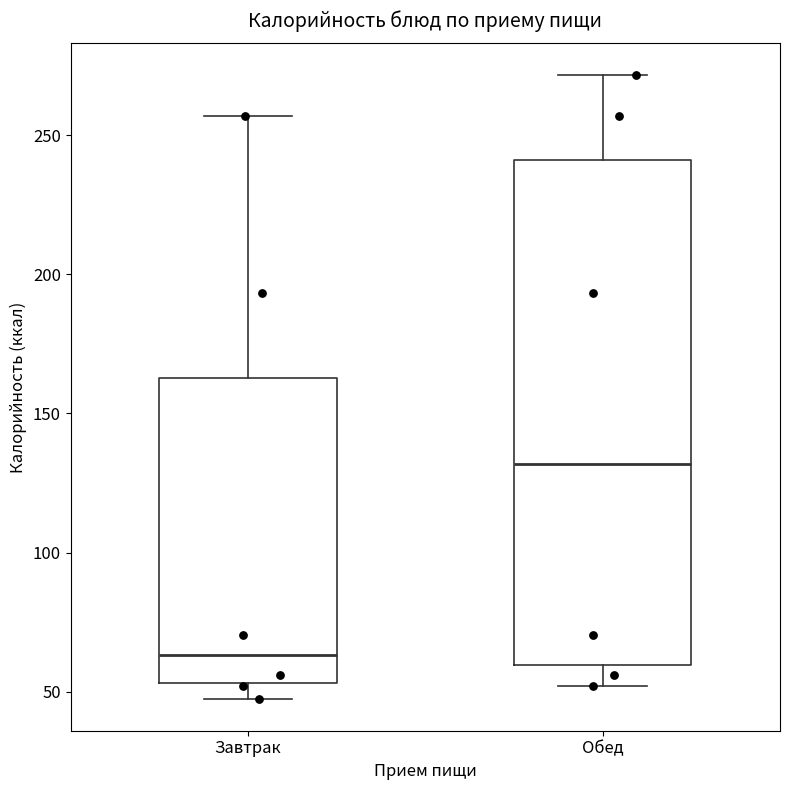

Reading left to right, transcribe this box plot: for each box, give where its median line is, the range the box spans, and where its two whiskers end, as read against the y-axis. The values are not printed on the chart, so give them approximately, as read against the axis.

Завтрак: median 65, box 55 to 165, whiskers 45 to 255
Обед: median 130, box 60 to 240, whiskers 50 to 270